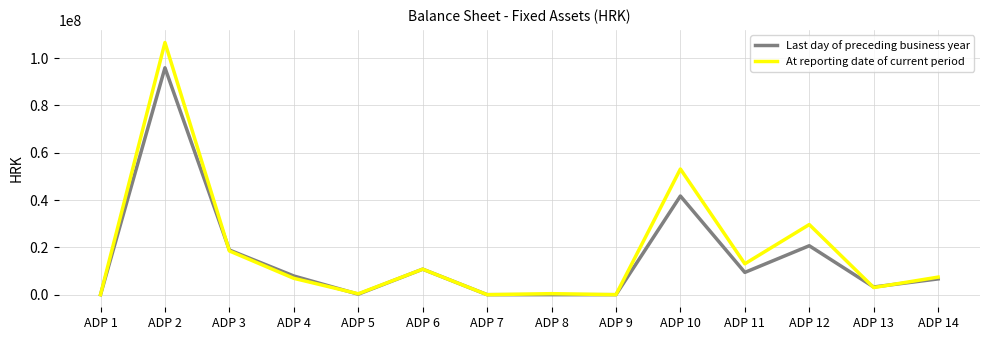

Where is Last day of preceding business year nearest to the value 47953589?

ADP 10